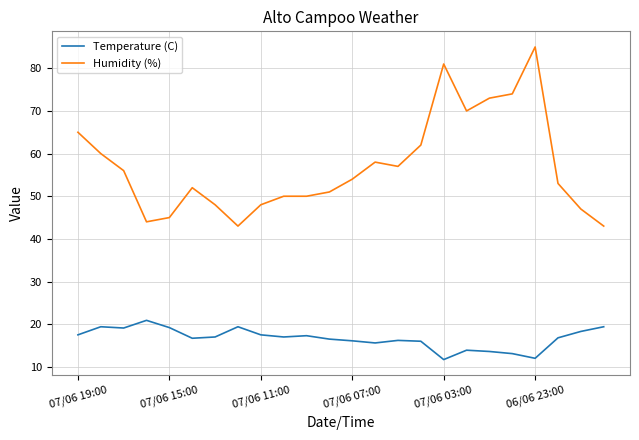

In Temperature (C), how many points are lower than both neighbors (excluding endpoints)?

6